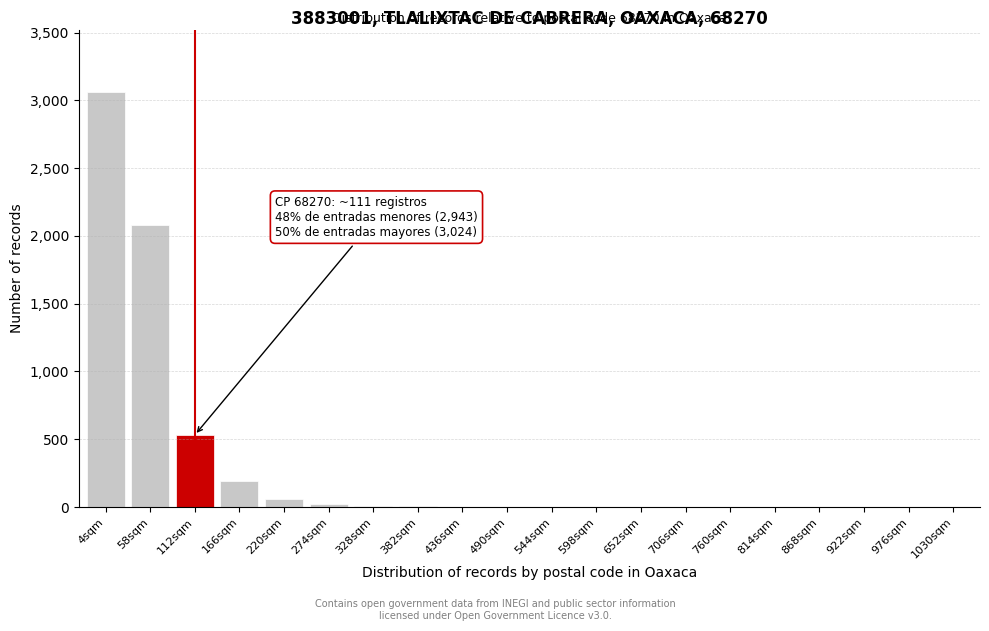

At which label is the value closest to 1531?

58sqm